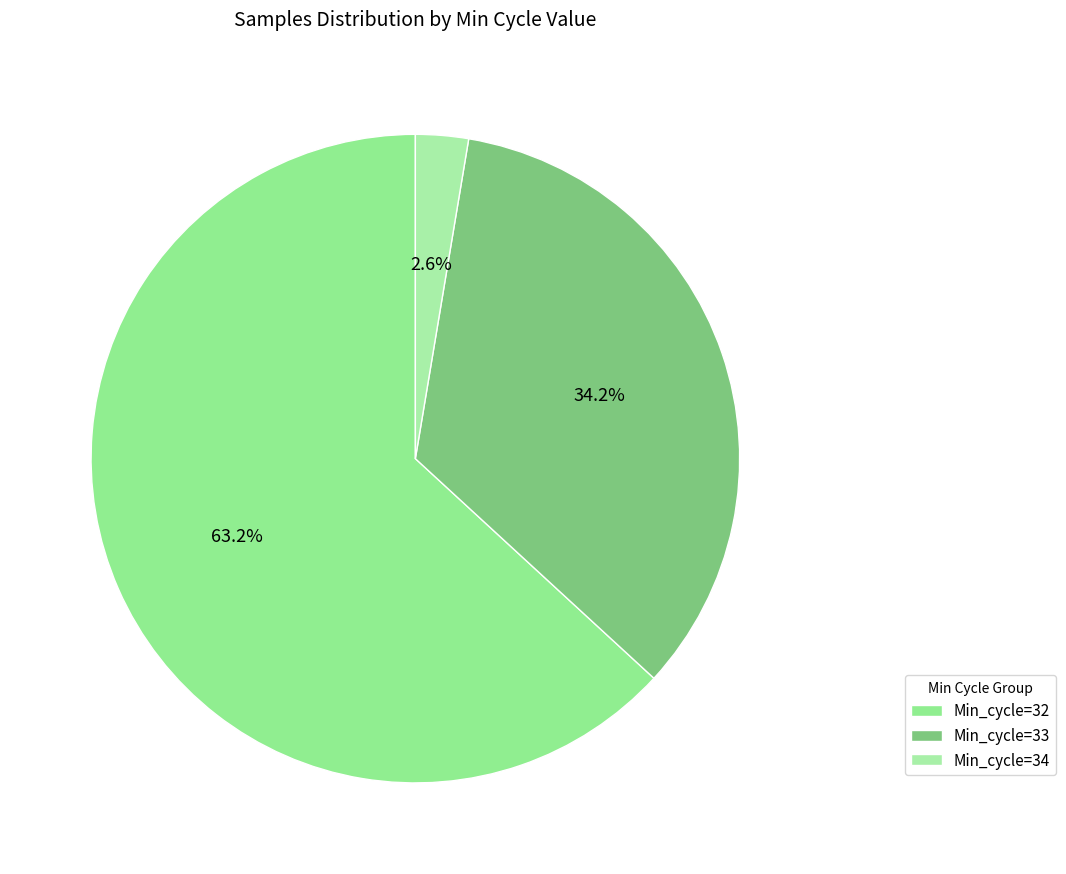

To the nearest percent, what portion does Min_cycle=34 represent?

3%